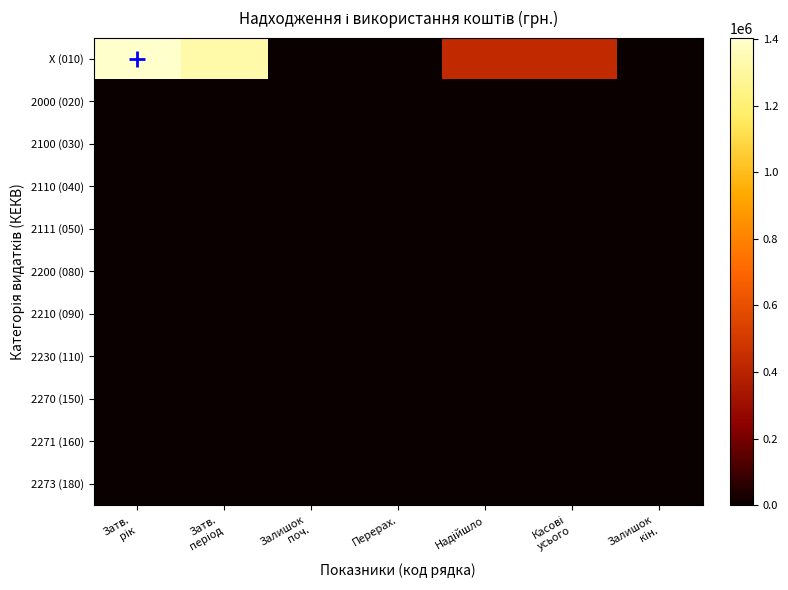

Reading left to right, extract all data points from this chart.

X (010): Затв.
рік=1403876.0	Затв.
період=1322631.0	Залишок
поч.=0.0	Перерах.=0.0	Надійшло=431370.8	Касові
усього=431370.8	Залишок
кін.=0.0
2000 (020): Затв.
рік=0.0	Затв.
період=0.0	Залишок
поч.=0.0	Перерах.=0.0	Надійшло=0.0	Касові
усього=0.0	Залишок
кін.=0.0
2100 (030): Затв.
рік=0.0	Затв.
період=0.0	Залишок
поч.=0.0	Перерах.=0.0	Надійшло=0.0	Касові
усього=0.0	Залишок
кін.=0.0
2110 (040): Затв.
рік=0.0	Затв.
період=0.0	Залишок
поч.=0.0	Перерах.=0.0	Надійшло=0.0	Касові
усього=0.0	Залишок
кін.=0.0
2111 (050): Затв.
рік=0.0	Затв.
період=0.0	Залишок
поч.=0.0	Перерах.=0.0	Надійшло=0.0	Касові
усього=0.0	Залишок
кін.=0.0
2200 (080): Затв.
рік=0.0	Затв.
період=0.0	Залишок
поч.=0.0	Перерах.=0.0	Надійшло=0.0	Касові
усього=0.0	Залишок
кін.=0.0
2210 (090): Затв.
рік=0.0	Затв.
період=0.0	Залишок
поч.=0.0	Перерах.=0.0	Надійшло=0.0	Касові
усього=0.0	Залишок
кін.=0.0
2230 (110): Затв.
рік=0.0	Затв.
період=0.0	Залишок
поч.=0.0	Перерах.=0.0	Надійшло=0.0	Касові
усього=0.0	Залишок
кін.=0.0
2270 (150): Затв.
рік=0.0	Затв.
період=0.0	Залишок
поч.=0.0	Перерах.=0.0	Надійшло=0.0	Касові
усього=0.0	Залишок
кін.=0.0
2271 (160): Затв.
рік=0.0	Затв.
період=0.0	Залишок
поч.=0.0	Перерах.=0.0	Надійшло=0.0	Касові
усього=0.0	Залишок
кін.=0.0
2273 (180): Затв.
рік=0.0	Затв.
період=0.0	Залишок
поч.=0.0	Перерах.=0.0	Надійшло=0.0	Касові
усього=0.0	Залишок
кін.=0.0